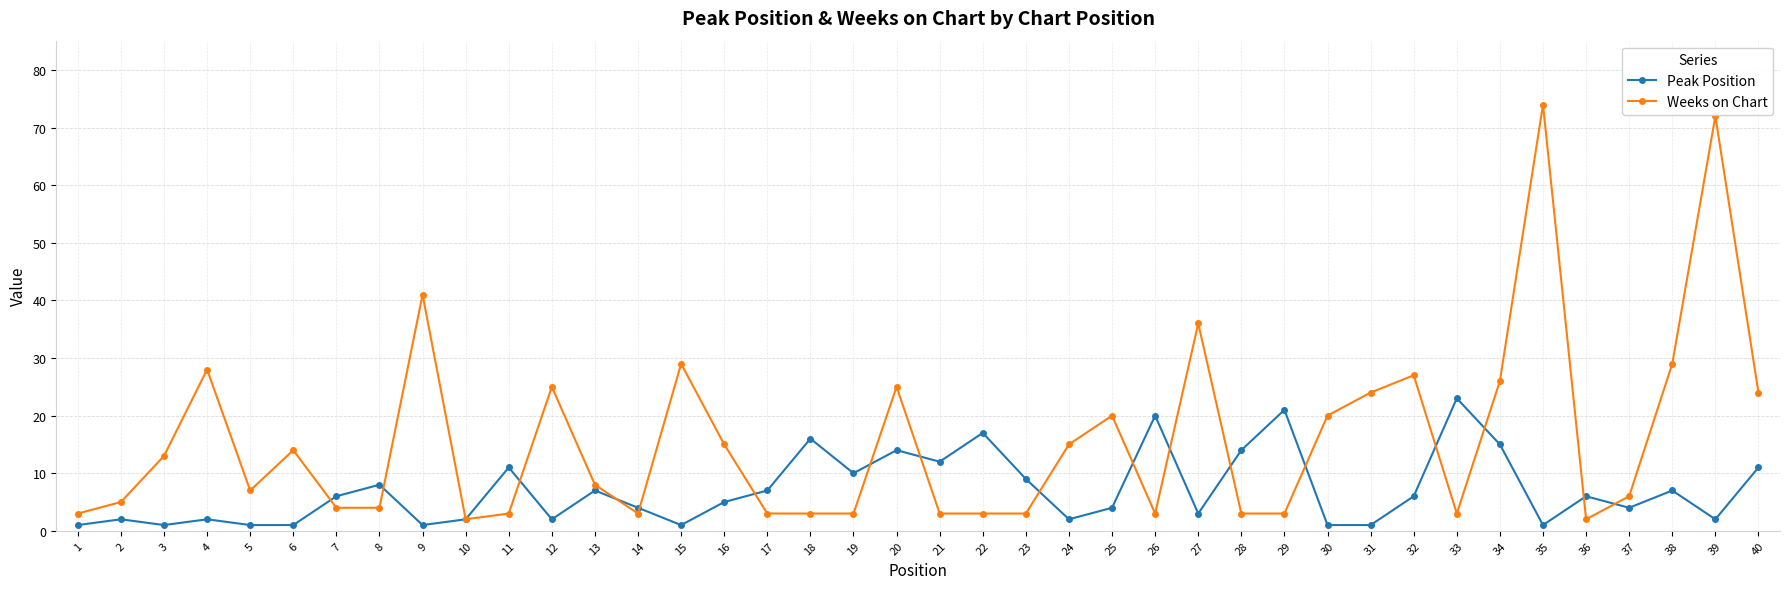

Which series has the widest spread of values?

Weeks on Chart